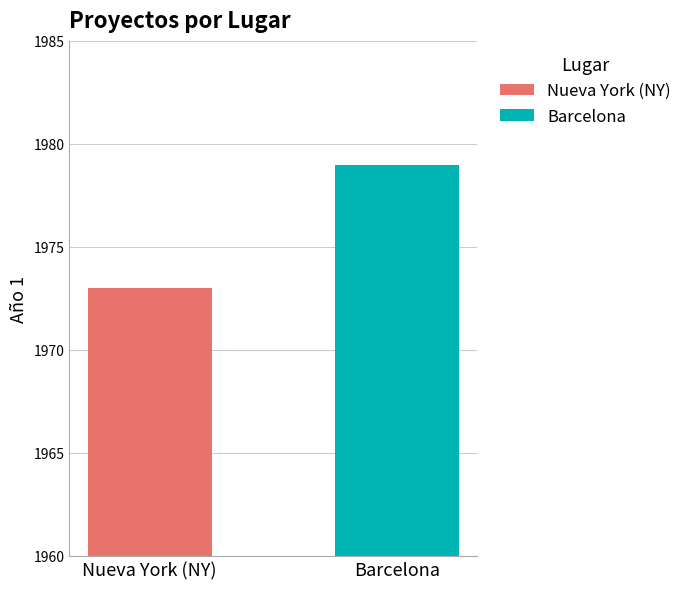

How many bars are there in total?

2